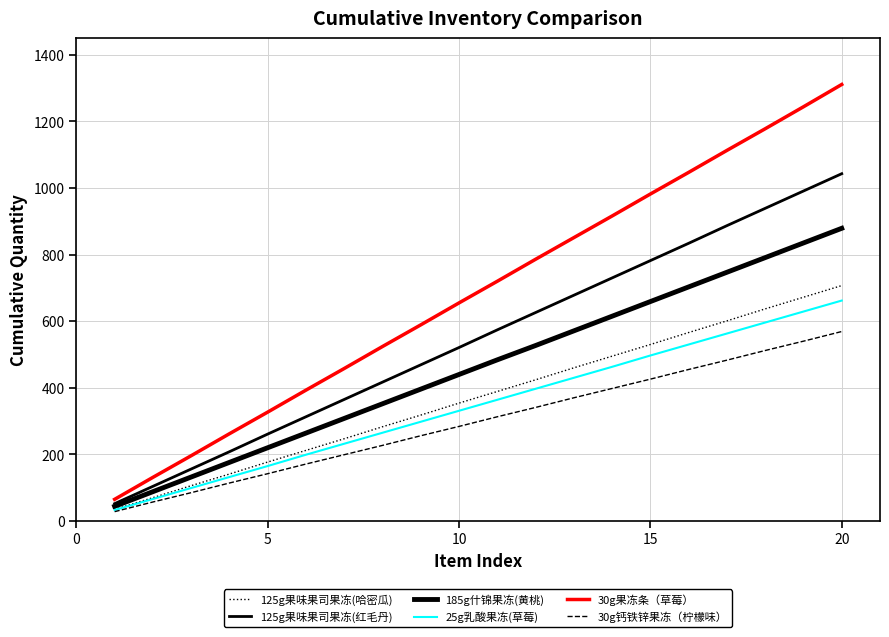

Does the chart have visible grid lines?

Yes